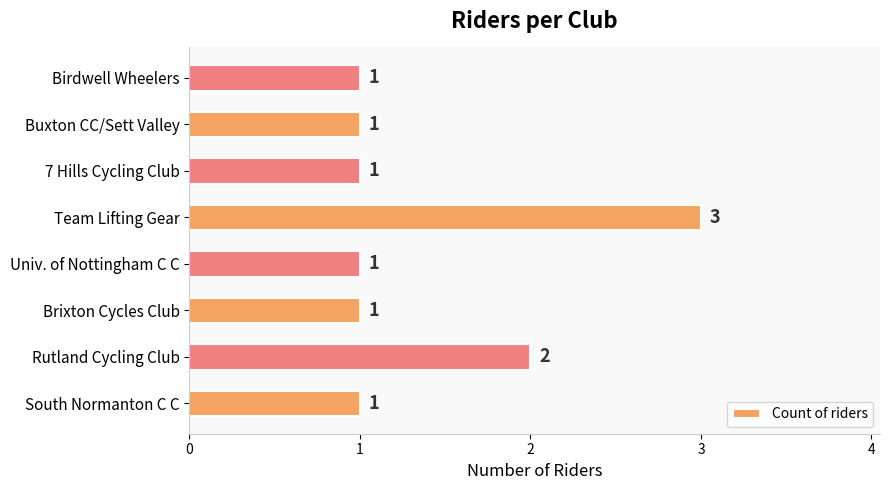

What is the average value?

1